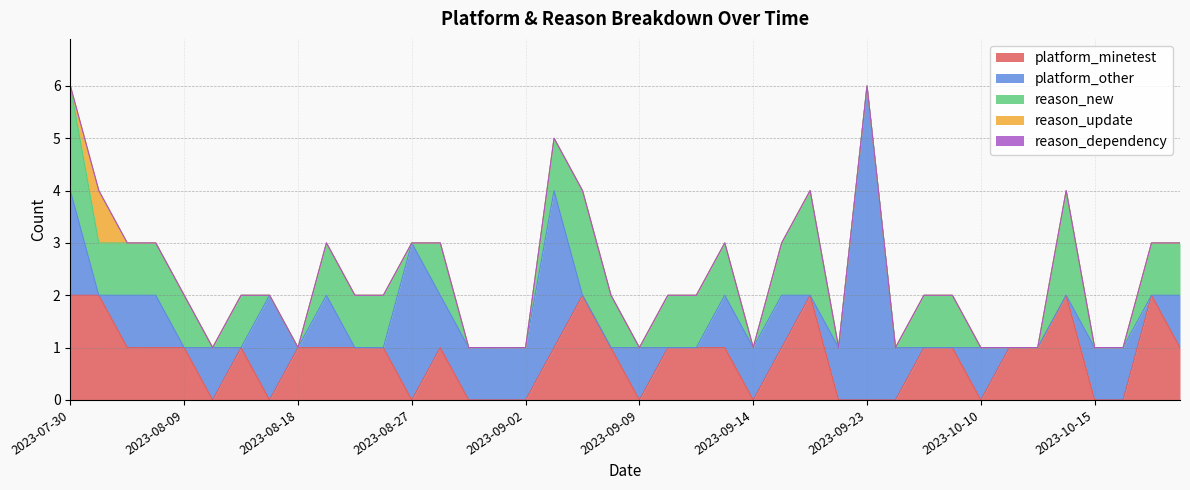

The platform_minetest series shows 0 at 2023-09-02. True or false?

True